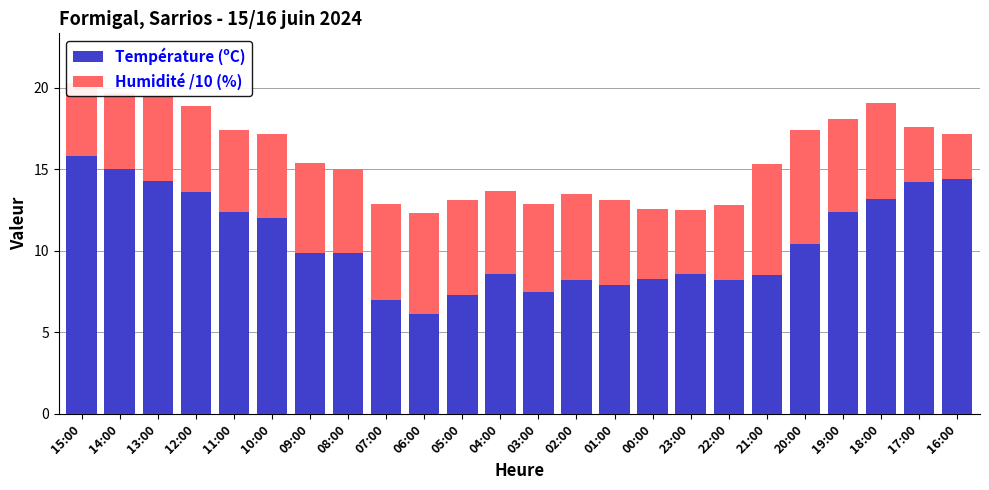

Is it true that Température (ºC) equals 10.6 at 03:00?

False